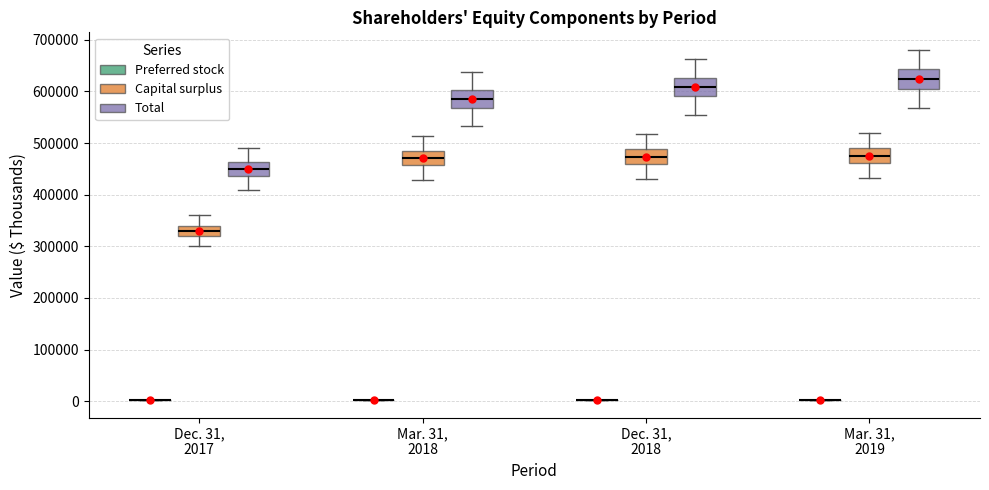

Reading left to right, transcribe this box plot: for each box, give where its median line is, the range the box spans, and where its two whiskers end, as read against the y-axis. The values are not printed on the chart, so give them approximately, as read against the axis.

Dec. 31, 2017 (Preferred stock): box collapsed to a line at 0, whiskers 0 to 0
Dec. 31, 2017 (Capital surplus): median 330000, box 320000 to 340000, whiskers 300000 to 360000
Dec. 31, 2017 (Total): median 450000, box 440000 to 460000, whiskers 410000 to 490000
Mar. 31, 2018 (Preferred stock): box collapsed to a line at 0, whiskers 0 to 0
Mar. 31, 2018 (Capital surplus): median 470000, box 460000 to 490000, whiskers 430000 to 510000
Mar. 31, 2018 (Total): median 590000, box 570000 to 600000, whiskers 530000 to 640000
Dec. 31, 2018 (Preferred stock): box collapsed to a line at 0, whiskers 0 to 0
Dec. 31, 2018 (Capital surplus): median 470000, box 460000 to 490000, whiskers 430000 to 520000
Dec. 31, 2018 (Total): median 610000, box 590000 to 630000, whiskers 550000 to 660000
Mar. 31, 2019 (Preferred stock): box collapsed to a line at 0, whiskers 0 to 0
Mar. 31, 2019 (Capital surplus): median 480000, box 460000 to 490000, whiskers 430000 to 520000
Mar. 31, 2019 (Total): median 620000, box 610000 to 640000, whiskers 570000 to 680000